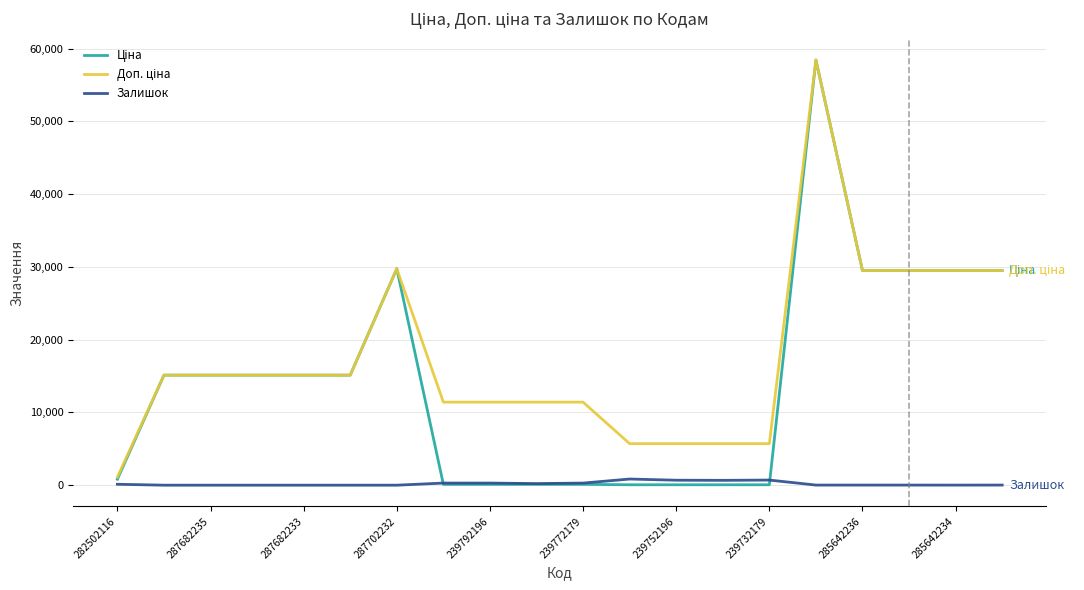

What is the maximum value shown in the chart?

58426.5